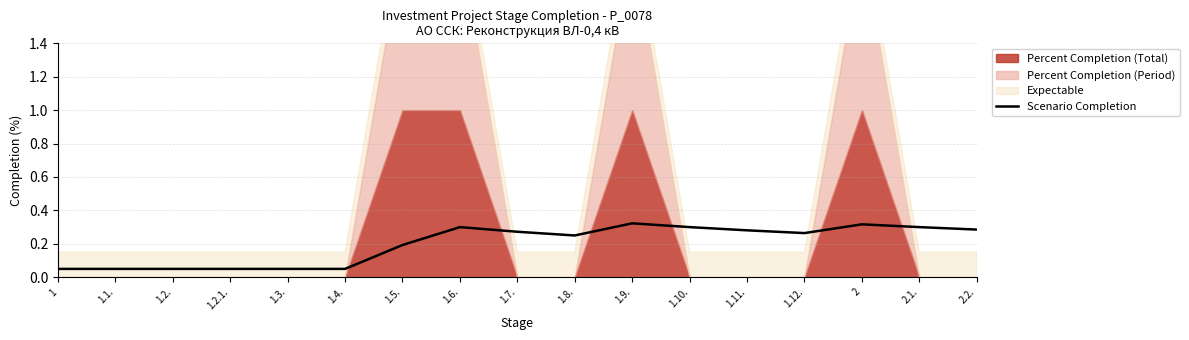

What is the difference between the maximum and minimum values?

0.3